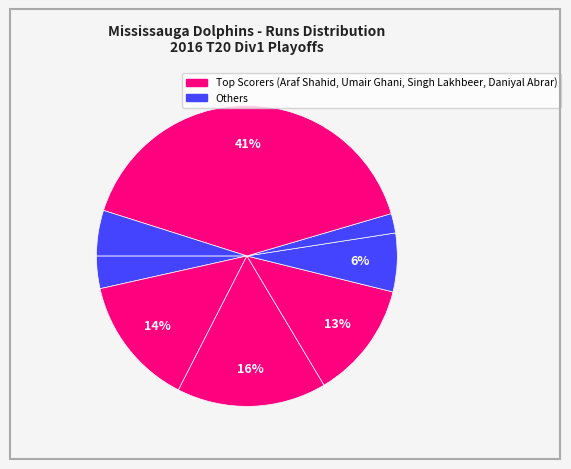

Count the number of slices in the pie.

8